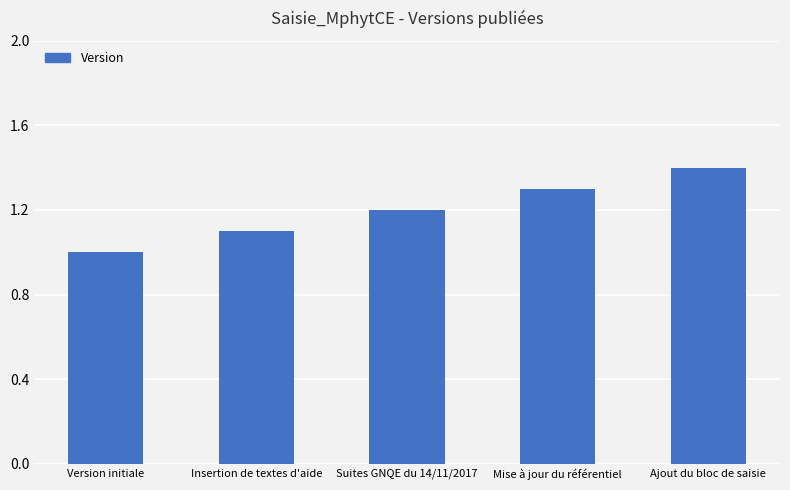

Approximately how many times larger is the value at Mise à jour du référentiel compared to Insertion de textes d'aide?

1.2